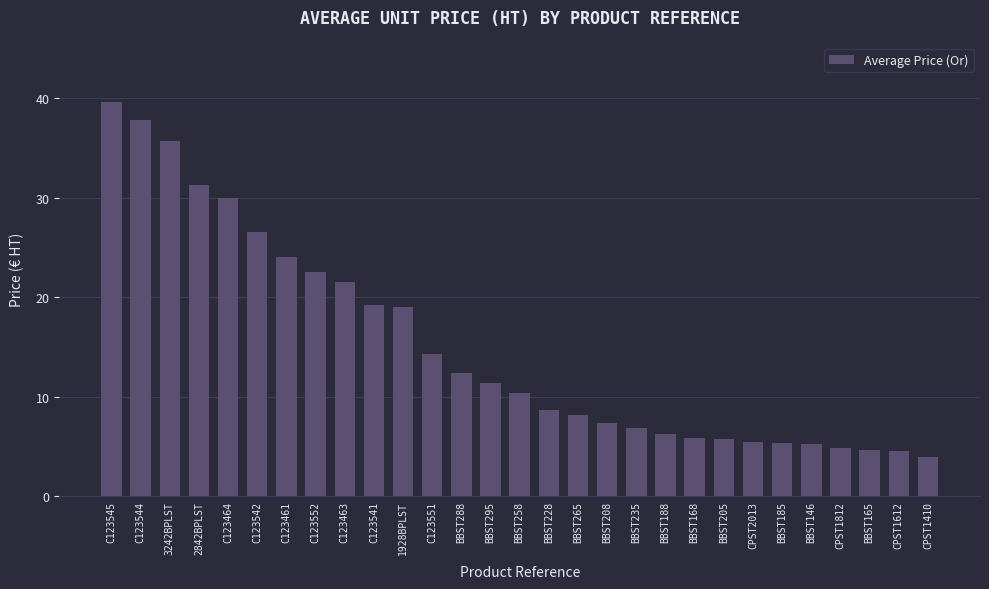

What is the difference between the values at BBST146 and BBST288?

7.1